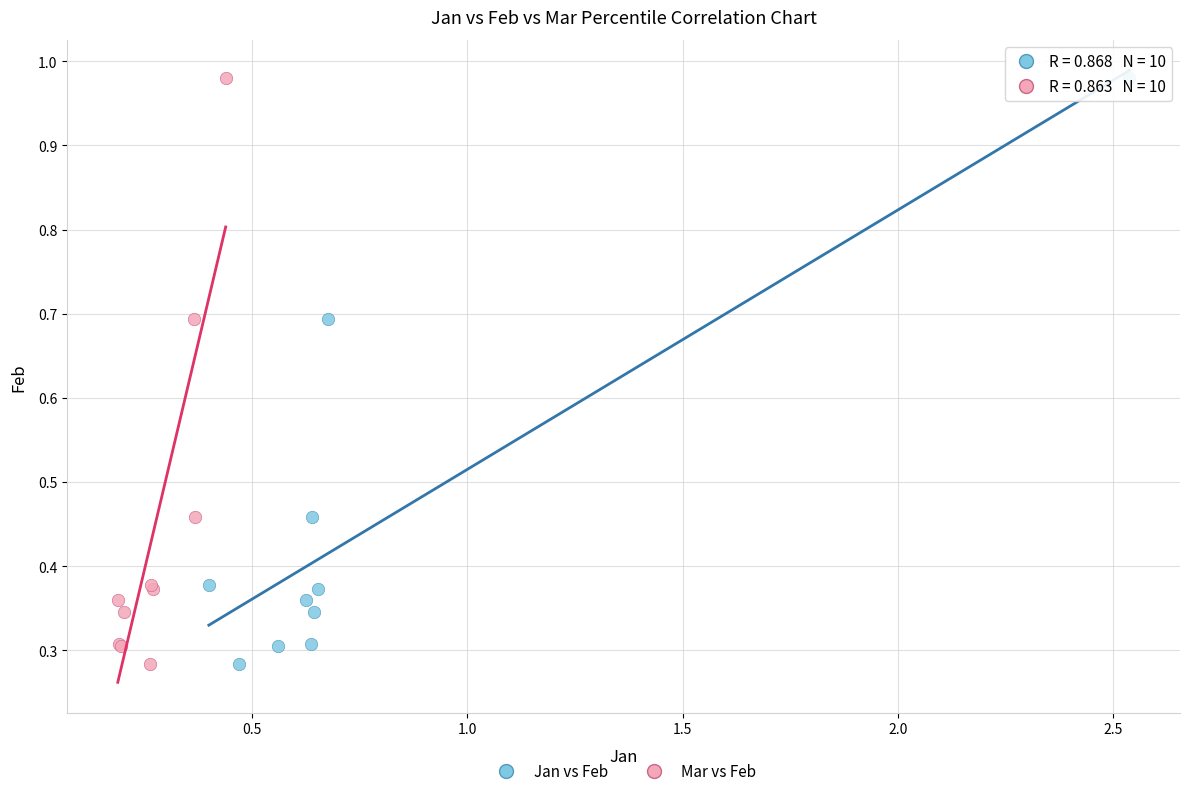

What are all the series names shown in the legend?

Jan vs Feb, Mar vs Feb